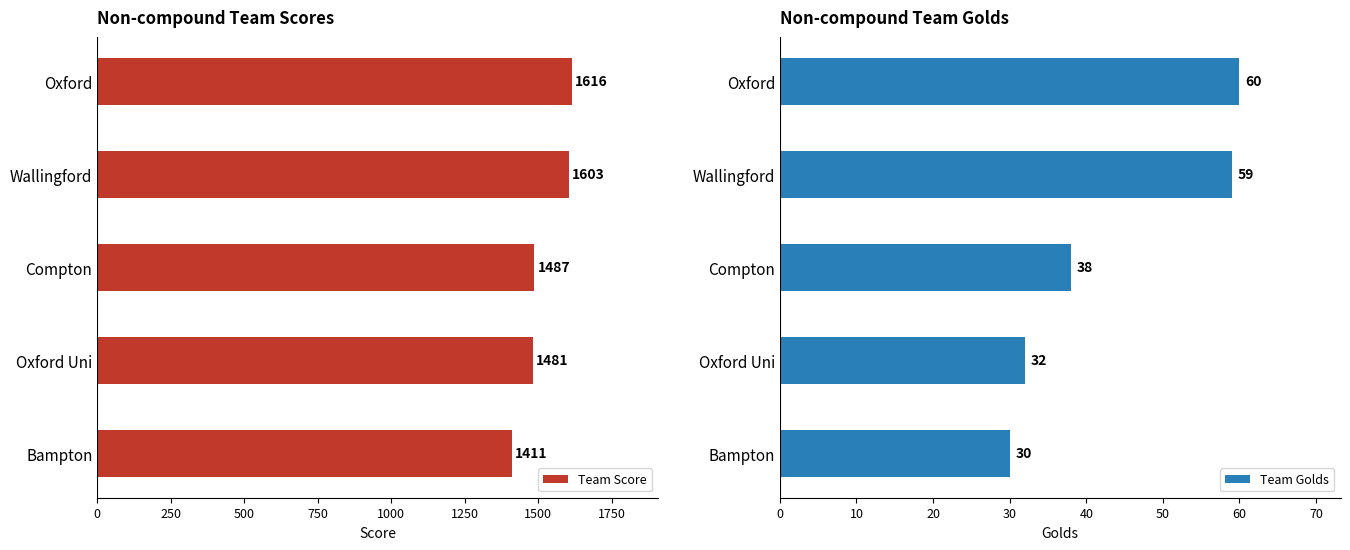

Does the chart contain stacked bars?

No